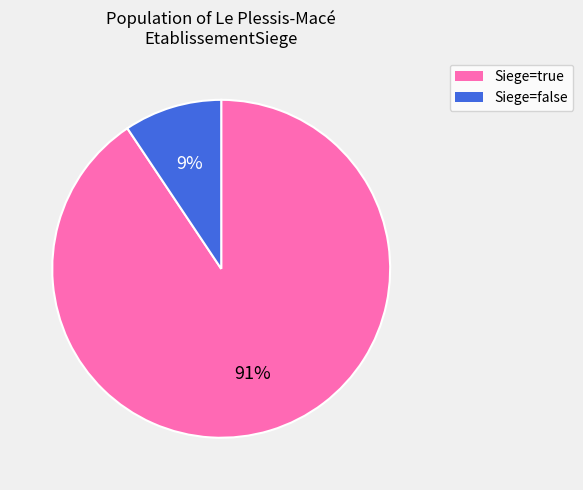

Is there a majority slice in this chart?

Yes